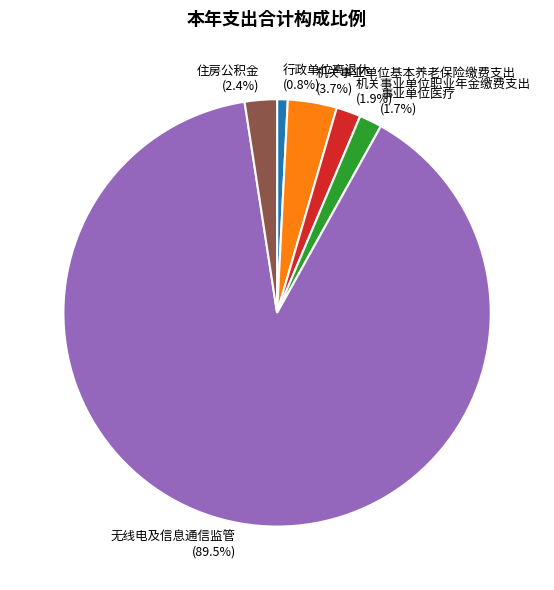

Is 无线电及信息通信监管 the majority of the pie?

Yes